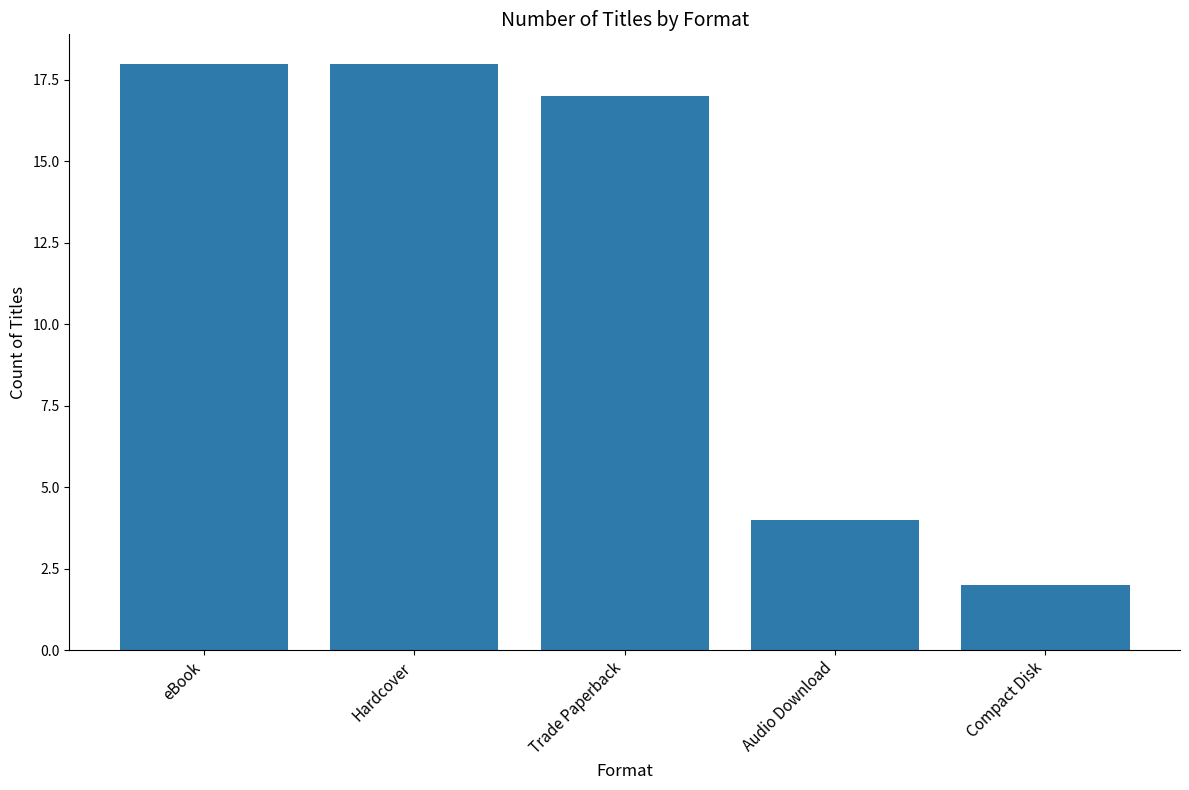

What is the value of the 4th bar from the left?

4